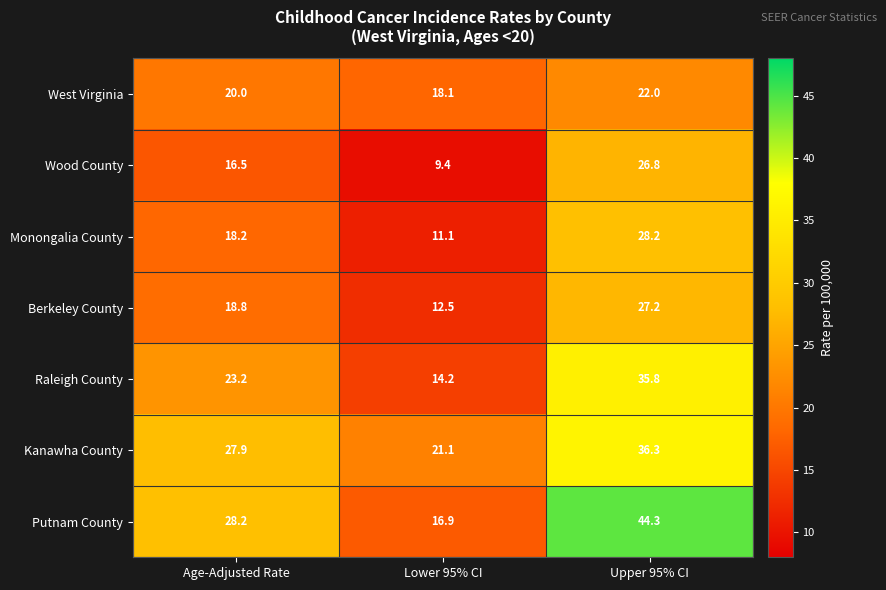

Count the number of categories in the chart.

3